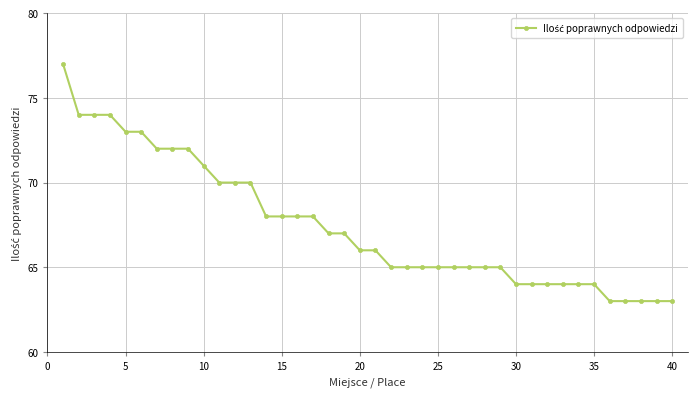

What is the average value?

67